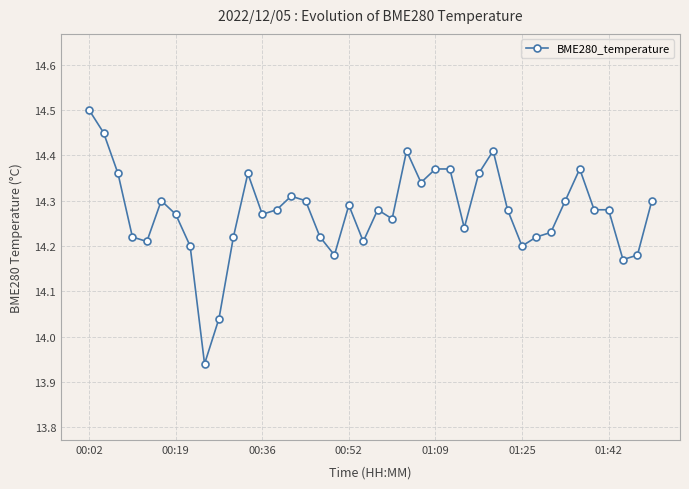

What is the difference between the second highest and minimum values?

0.5